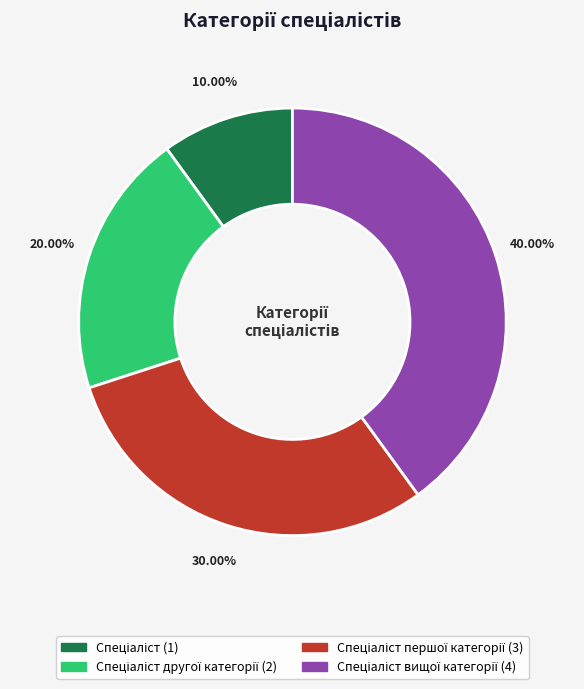

Is there any slice that represents more than half of the pie?

No